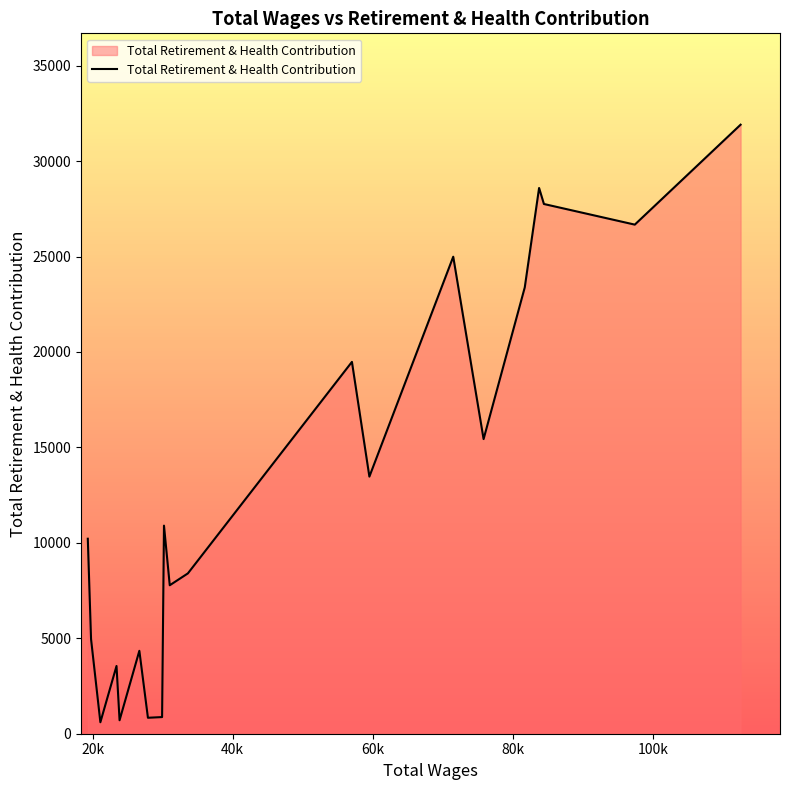

What is the maximum value shown in the chart?

31908